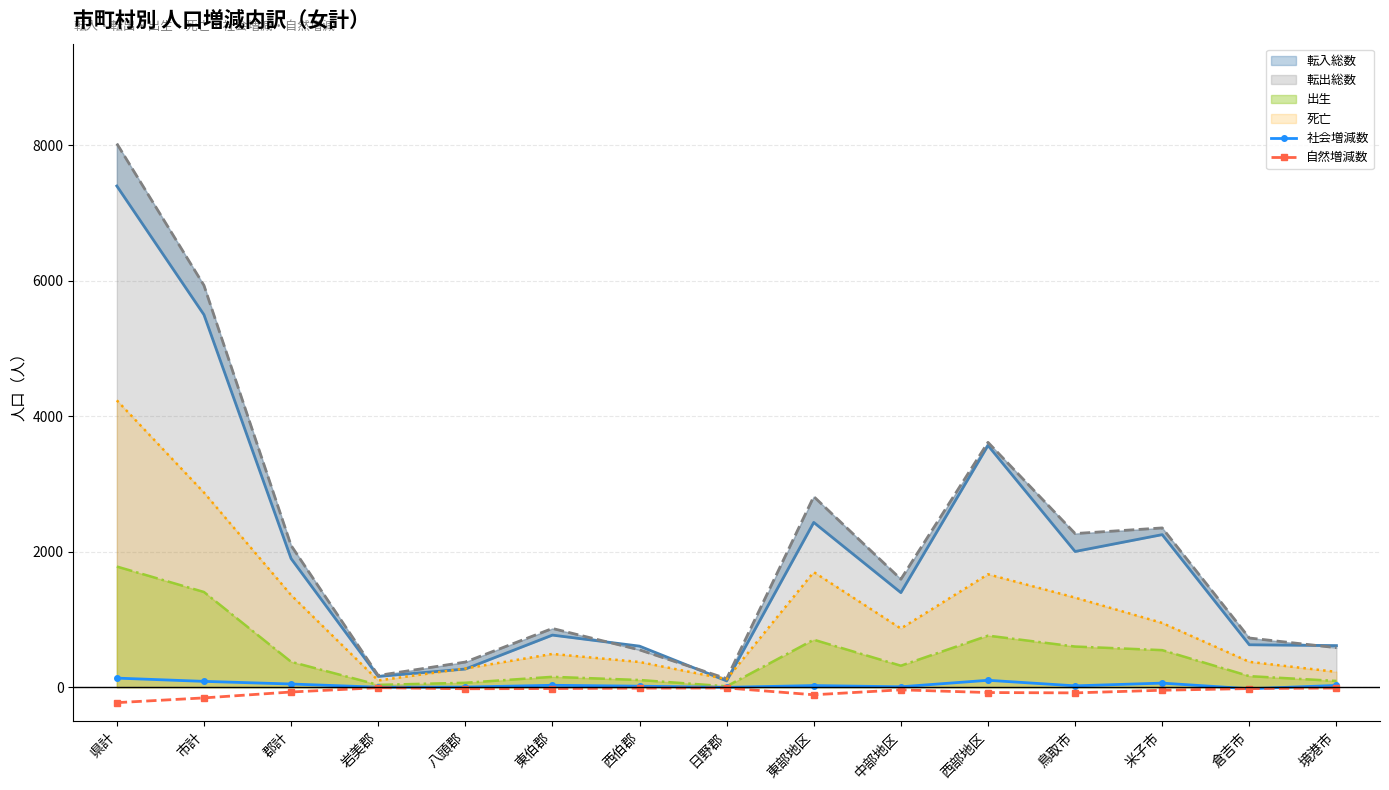

What is the maximum value for 社会増減数?

135